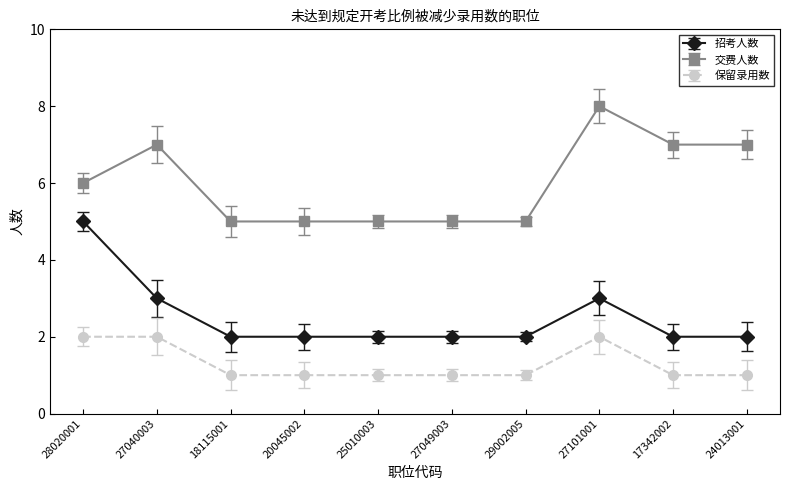

Count the number of categories in the chart.

10